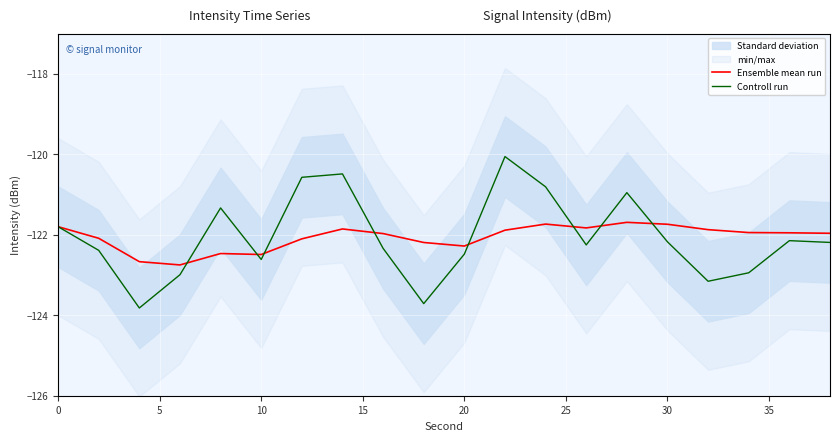

Rank the series by their maximum value, from lowest to highest.

Ensemble mean run, Controll run